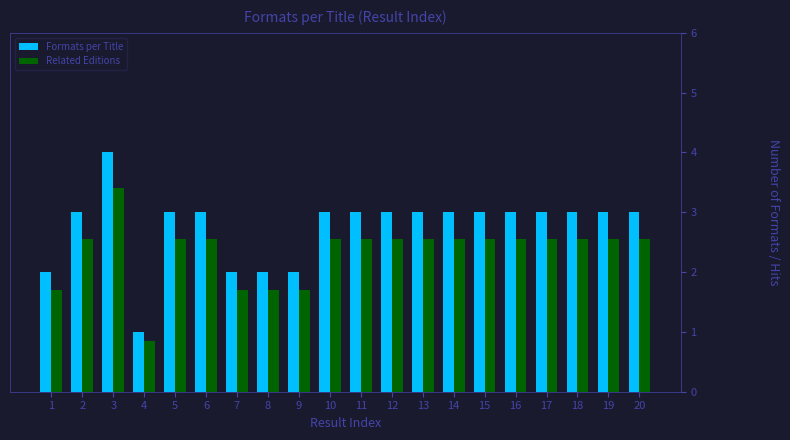

Which series changed the most between 7 and 14?

Formats per Title